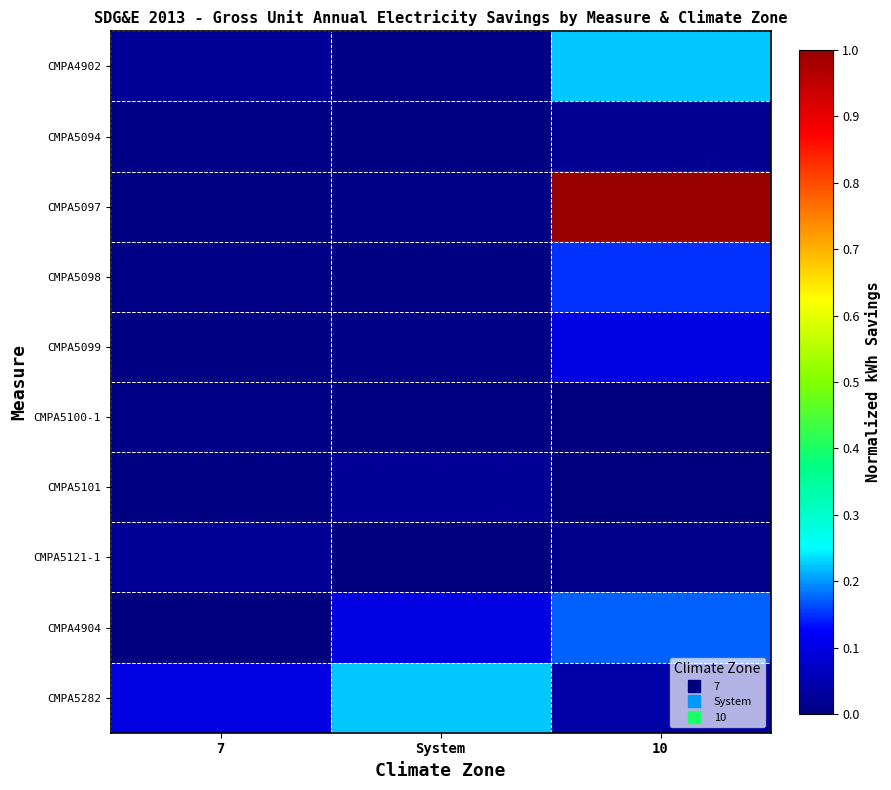

What is the total value across all series at System?

0.4